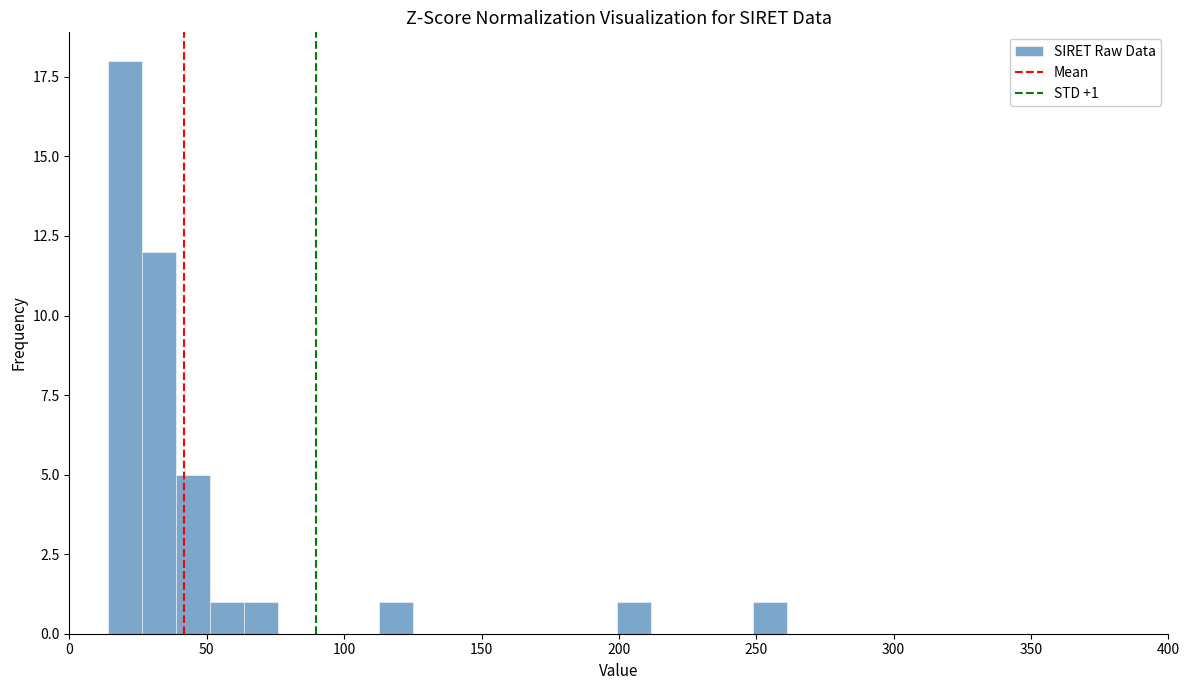

Around what value on the x-axis is the tallest bar? Give the approximate position of its centre, as read against the axis.

20